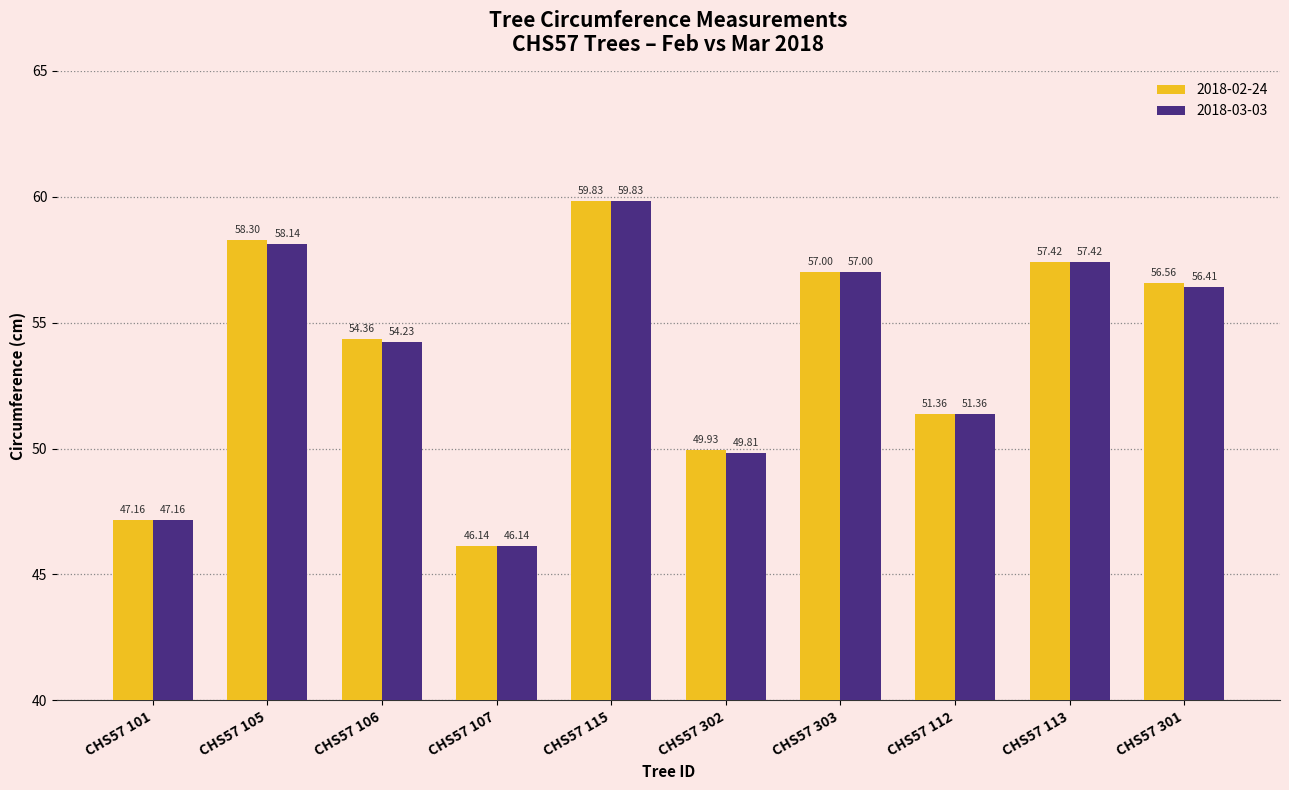

At which label does 2018-03-03 first exceed 56?

CHS57 105